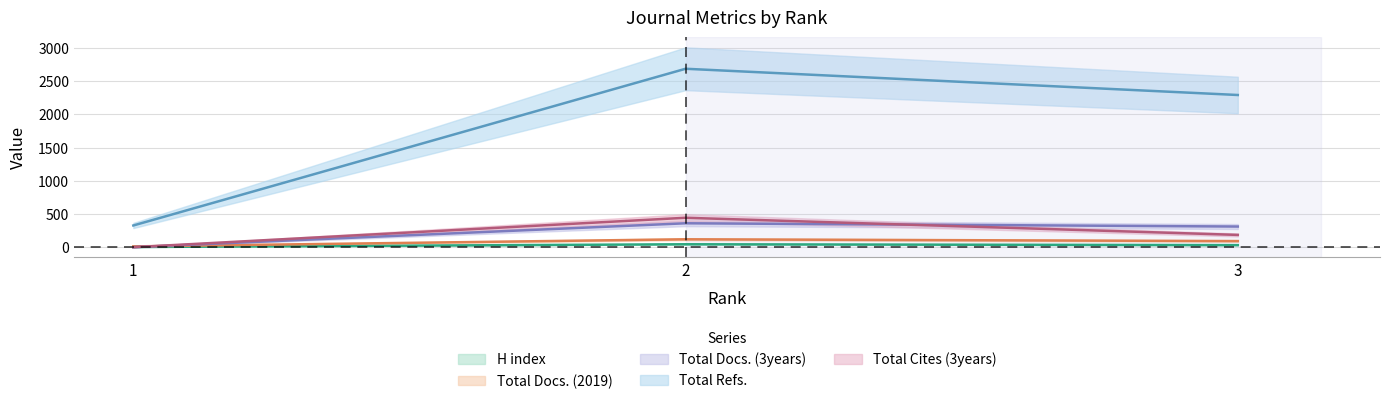

Which series has the largest total across all categories?

Total Refs.